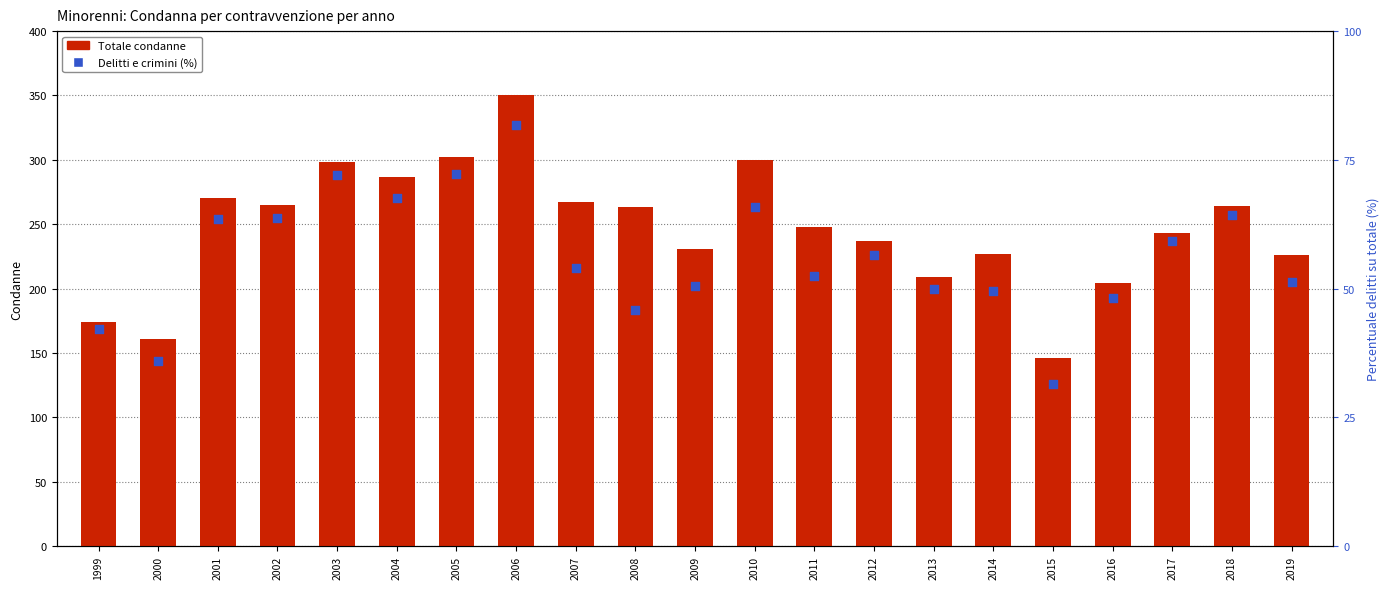

Which series has the largest total across all categories?

Totale condanne